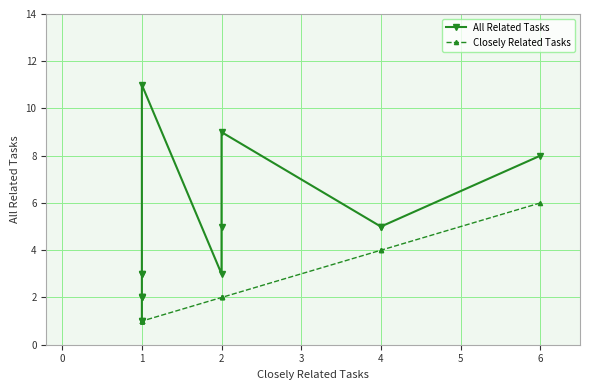

How many lines are shown in the chart?

2